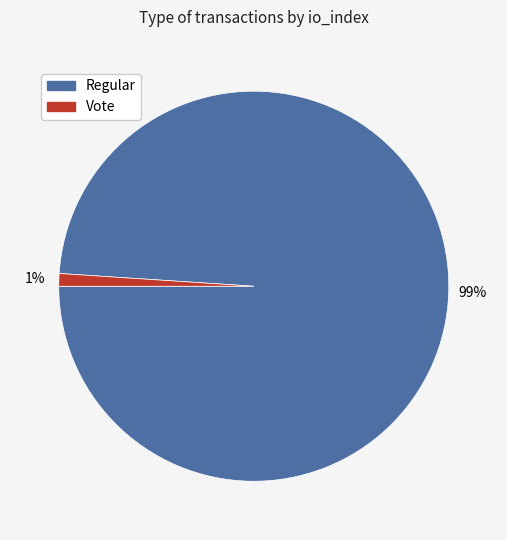

To the nearest percent, what is the average slice percentage?

50%